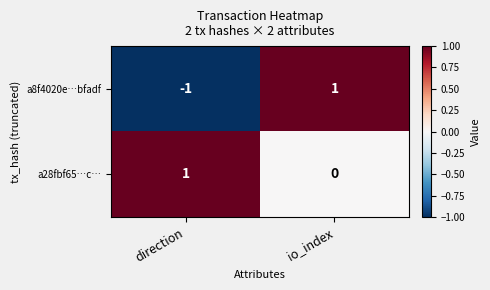

At how many categories does at least one series exceed 0?

2